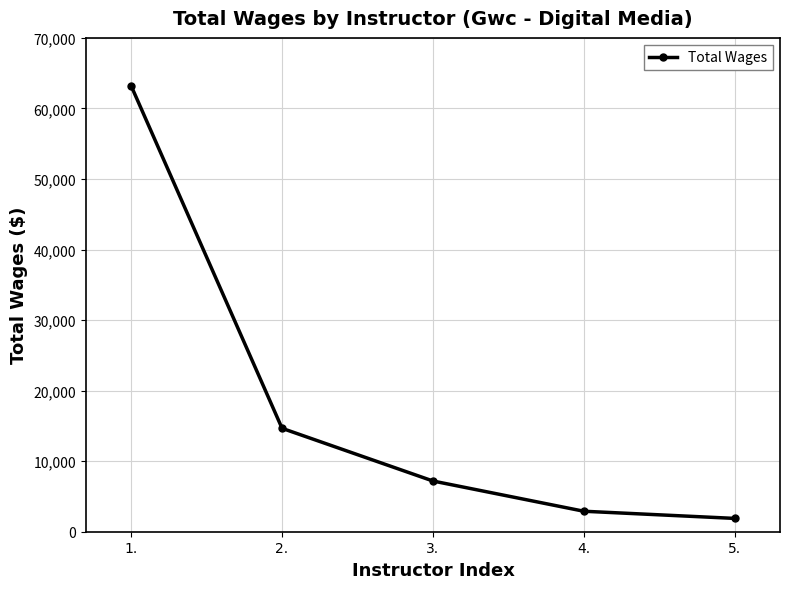

What is the label of the 4th point from the right?

2.